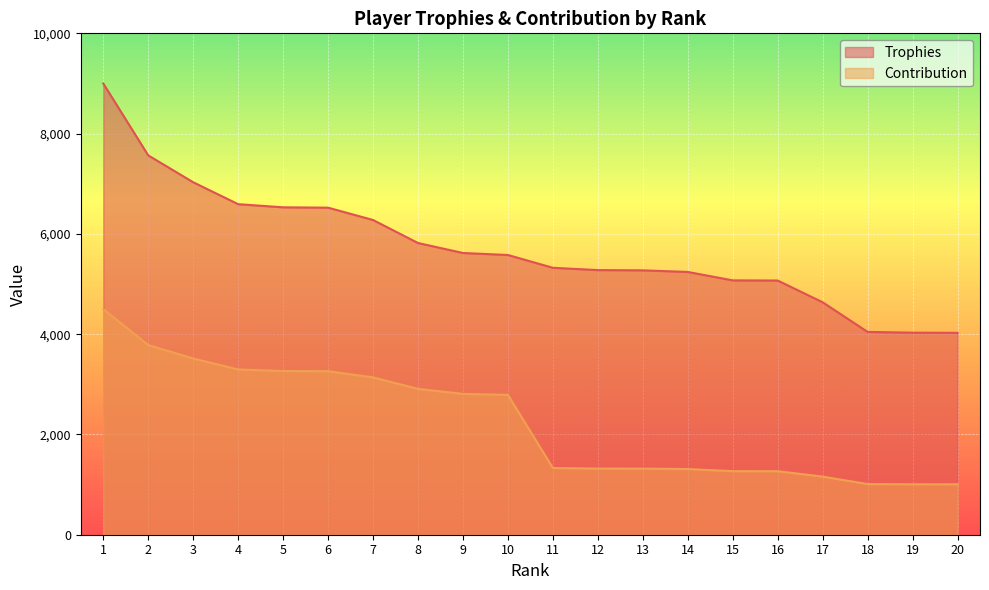

True or false: Trophies has more than 0 interior local peaks.

False